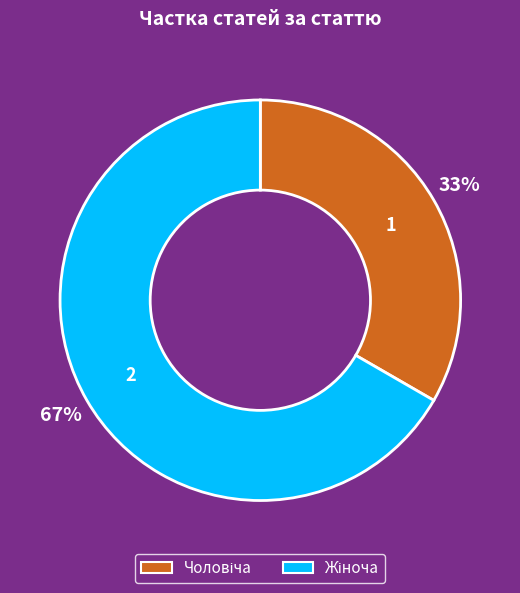

Is there a majority slice in this chart?

Yes